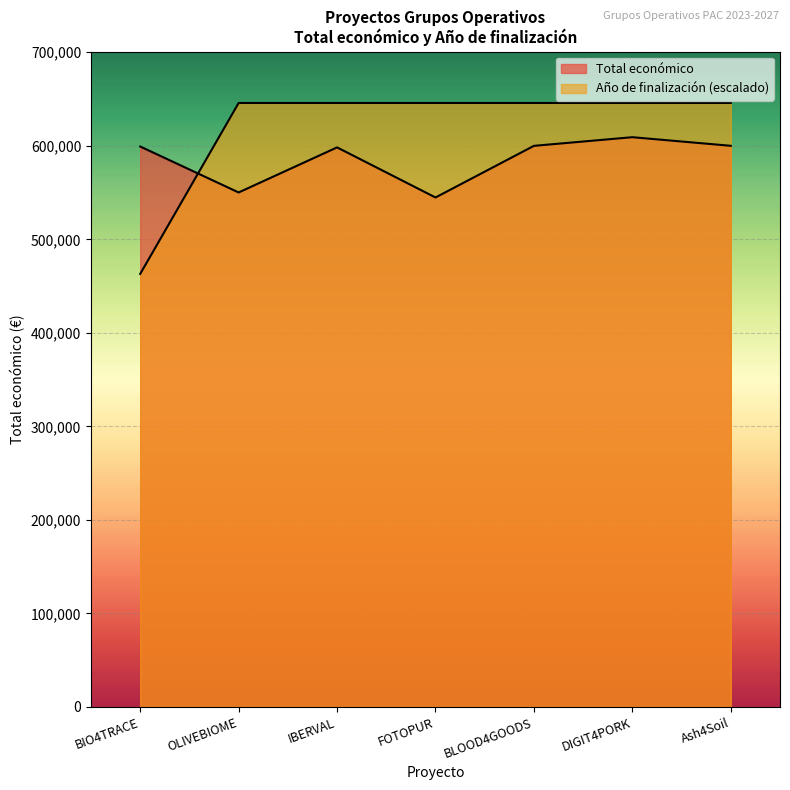

Where do Total económico and Año de finalización first cross each other?

BIO4TRACE and OLIVEBIOME